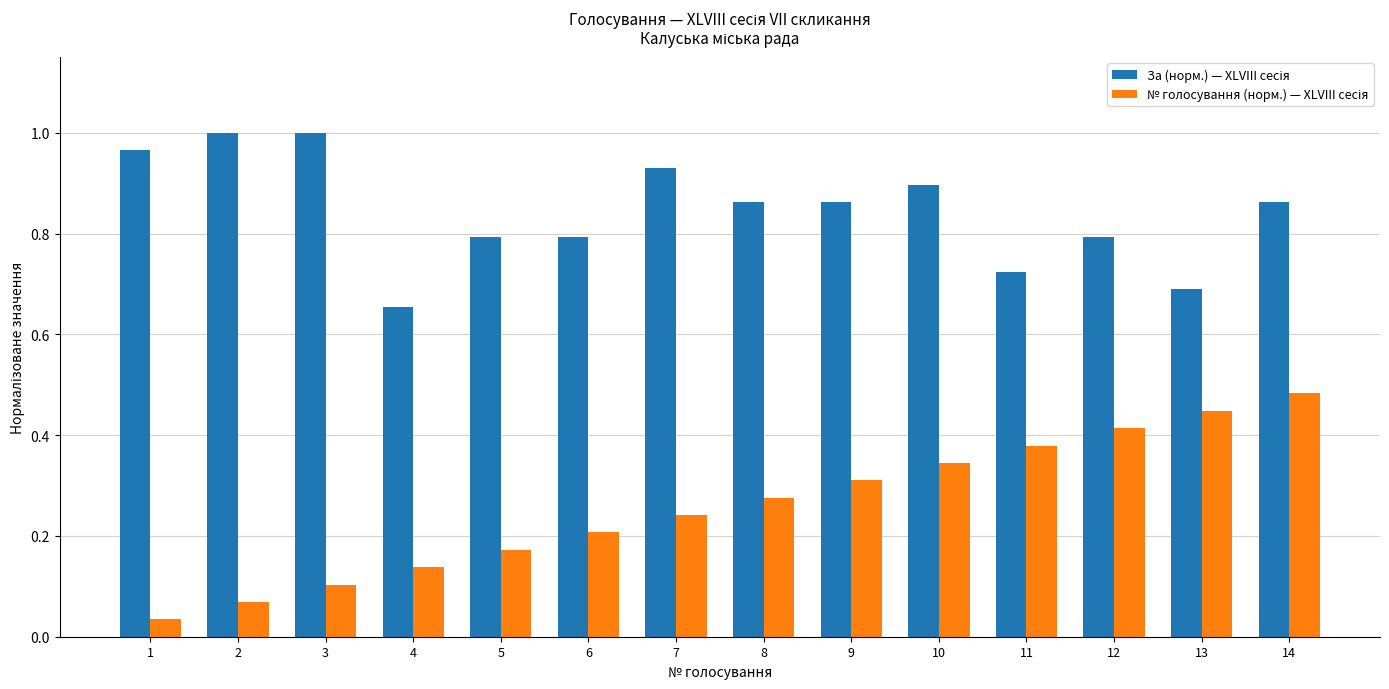

How many data points does each series have?

14